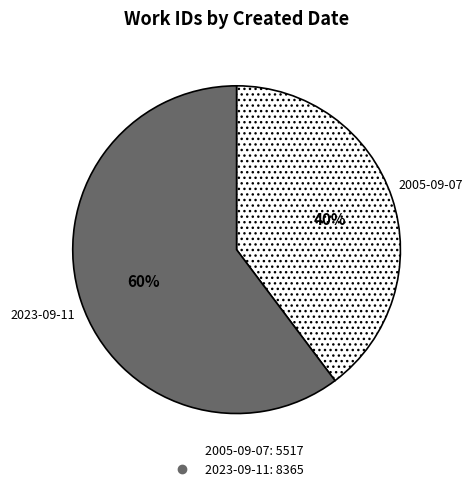

To the nearest percent, what is the combined percentage of 2005-09-07 and 2023-09-11?

100%